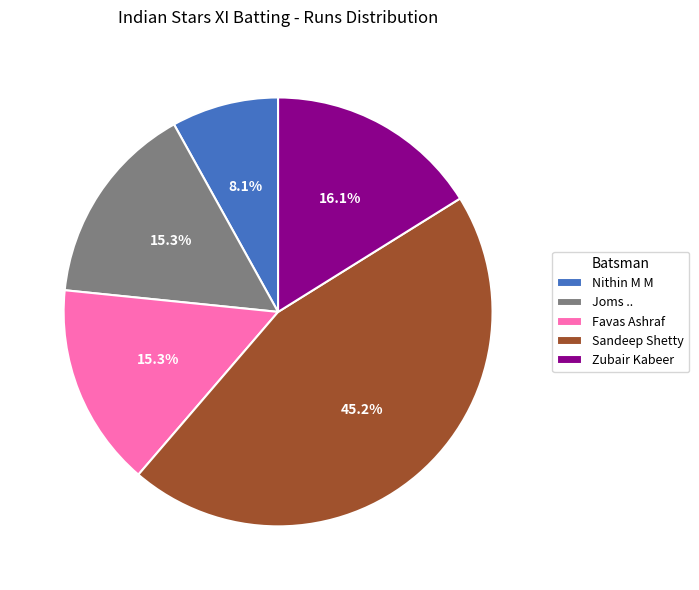

Is there a majority slice in this chart?

No